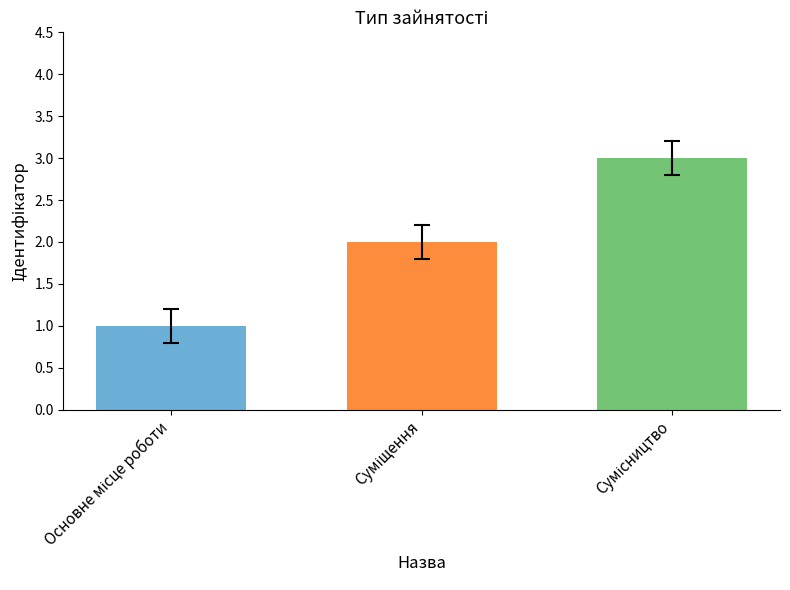

Count the values in the range 1 to 3.

3